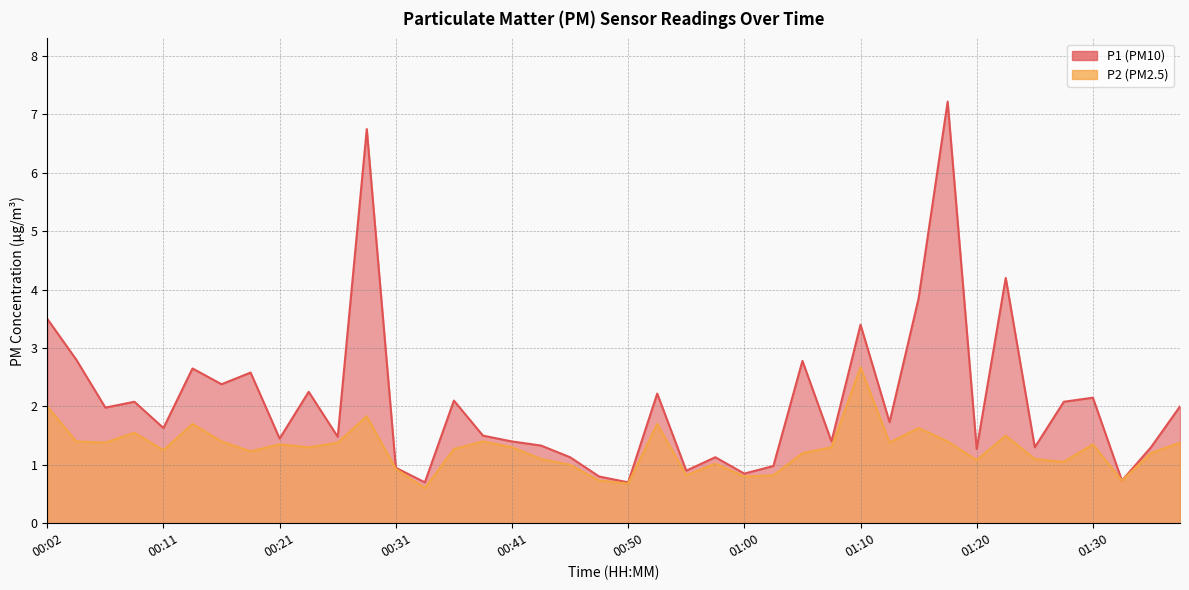

Rank the categories by P1 value from lowest to highest.

00:33, 00:50, 01:32, 00:48, 01:00, 00:55, 00:31, 01:03, 00:46, 00:58, 01:20, 01:25, 01:34, 00:43, 00:41, 01:08, 00:21, 00:26, 00:38, 00:11, 01:12, 00:06, 01:37, 00:09, 01:27, 00:36, 01:30, 00:53, 00:24, 00:16, 00:19, 00:14, 01:05, 00:04, 01:10, 00:02, 01:15, 01:22, 00:28, 01:17